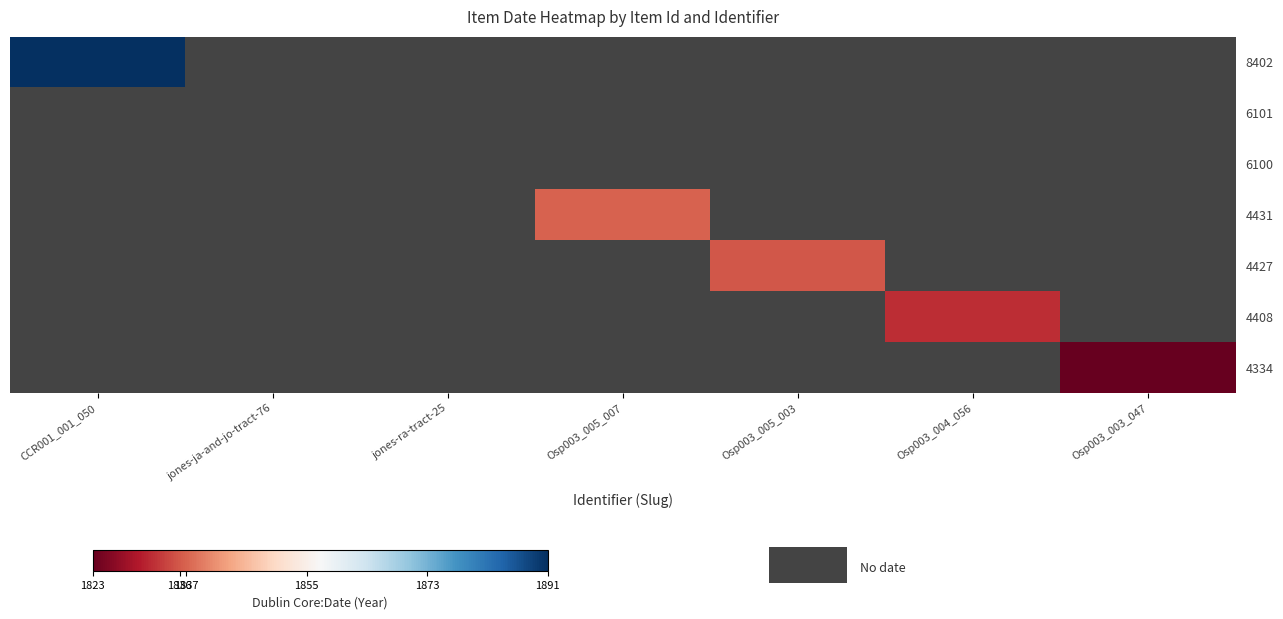

Count the number of categories in the chart.

7